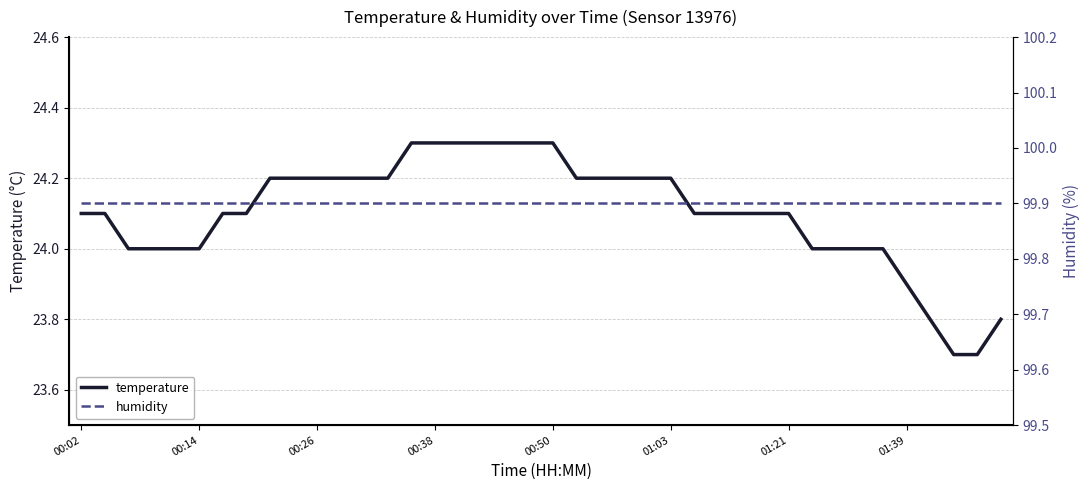

What is the maximum value for temperature?

24.3